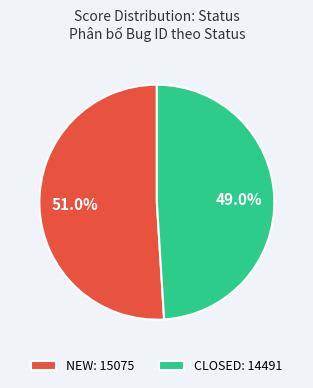

How much of the chart is everything except NEW?

49.0%